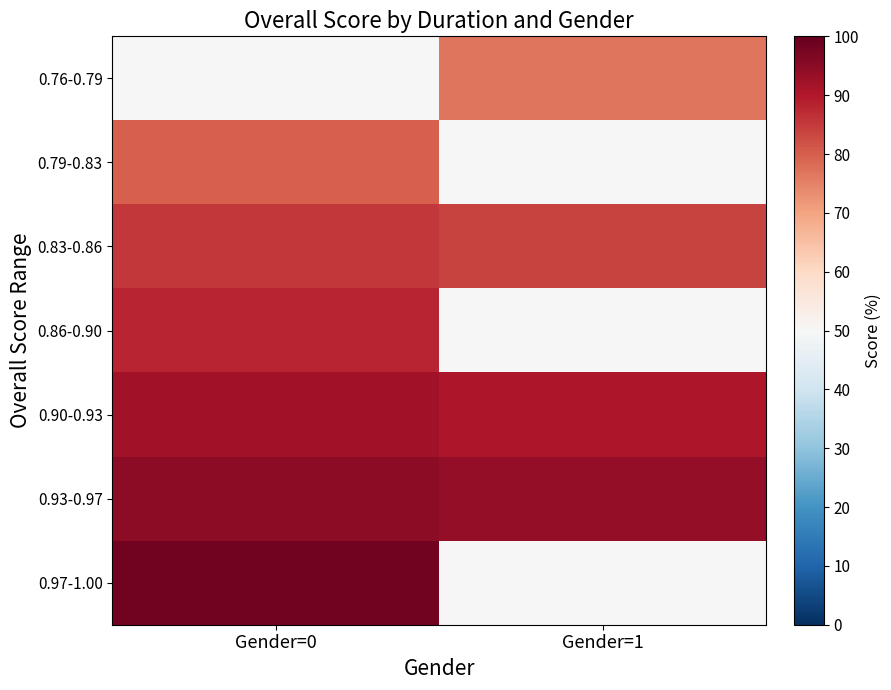

What is the total value across all series at Gender=1?

495.1